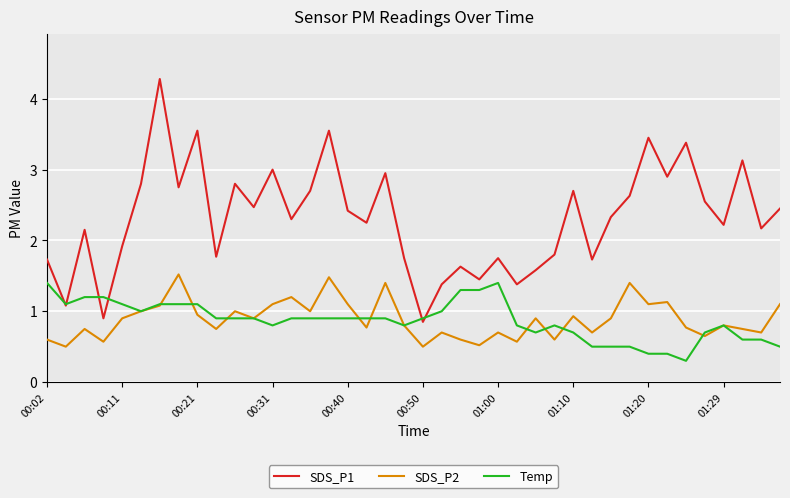

How many distinct data groups are displayed?

3